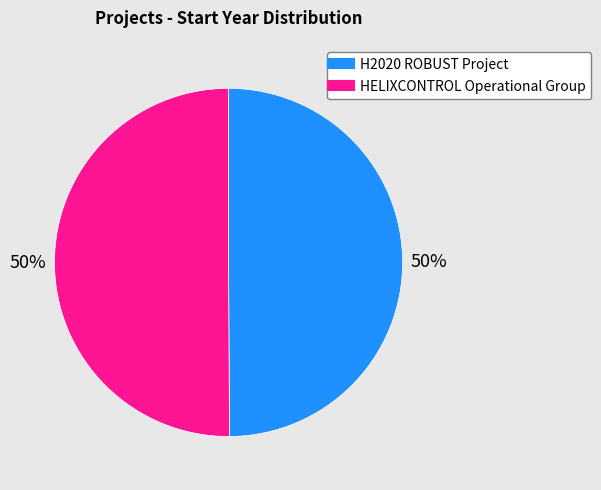

The HELIXCONTROL Operational Group slice represents 39% of the pie. True or false?

False